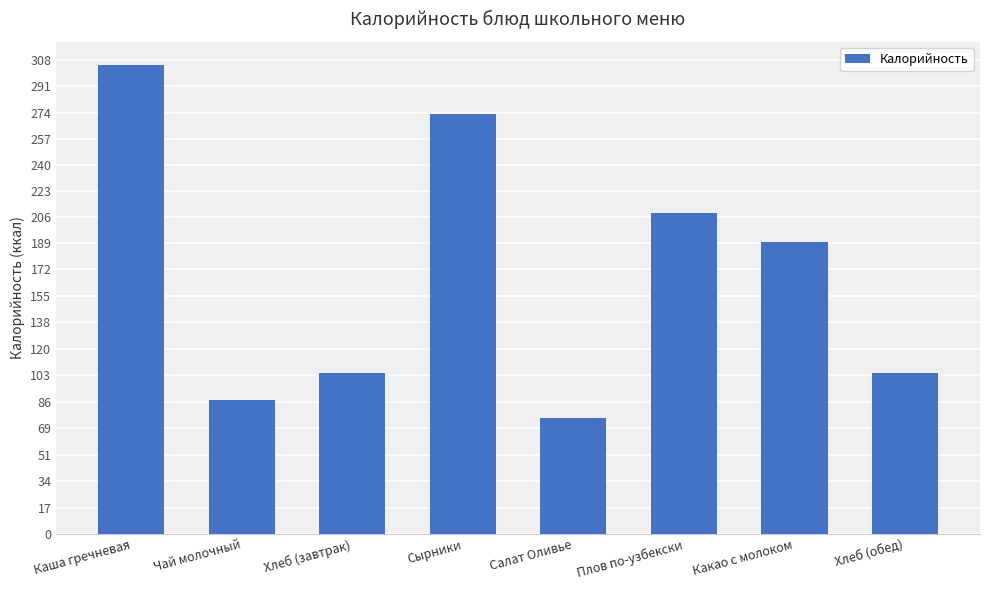

What is the sum of all values?

1348.4